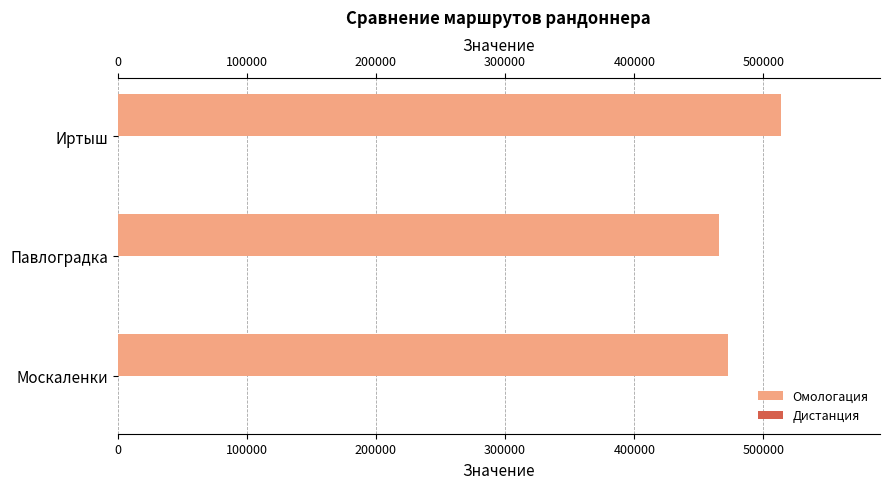

Is it true that Дистанция equals 0.3 at 200000?

True